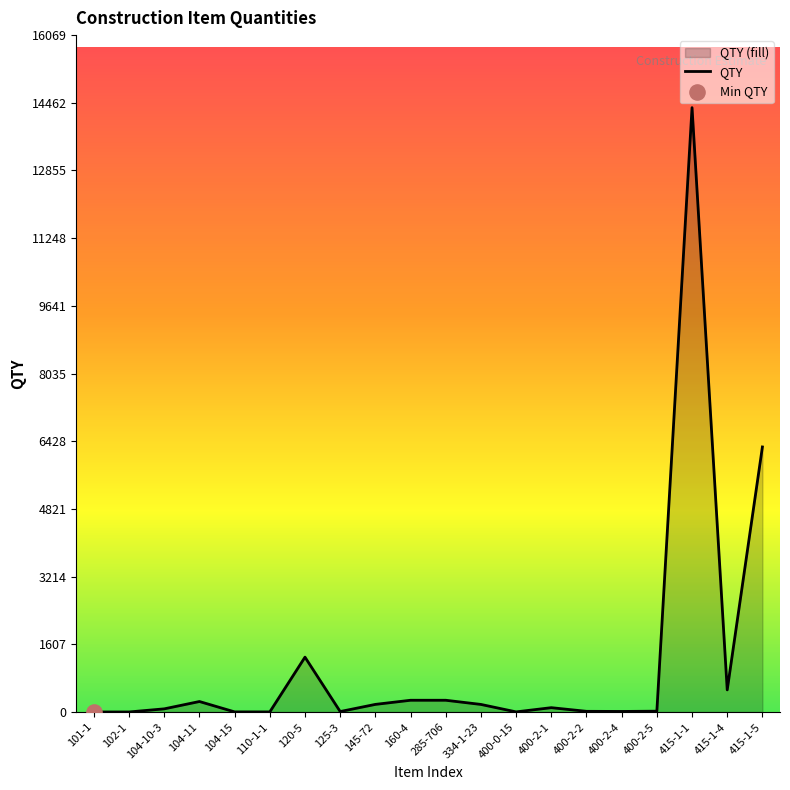

Approximately how many times larger is the value at 102-1 compared to 400-0-15?

0.3